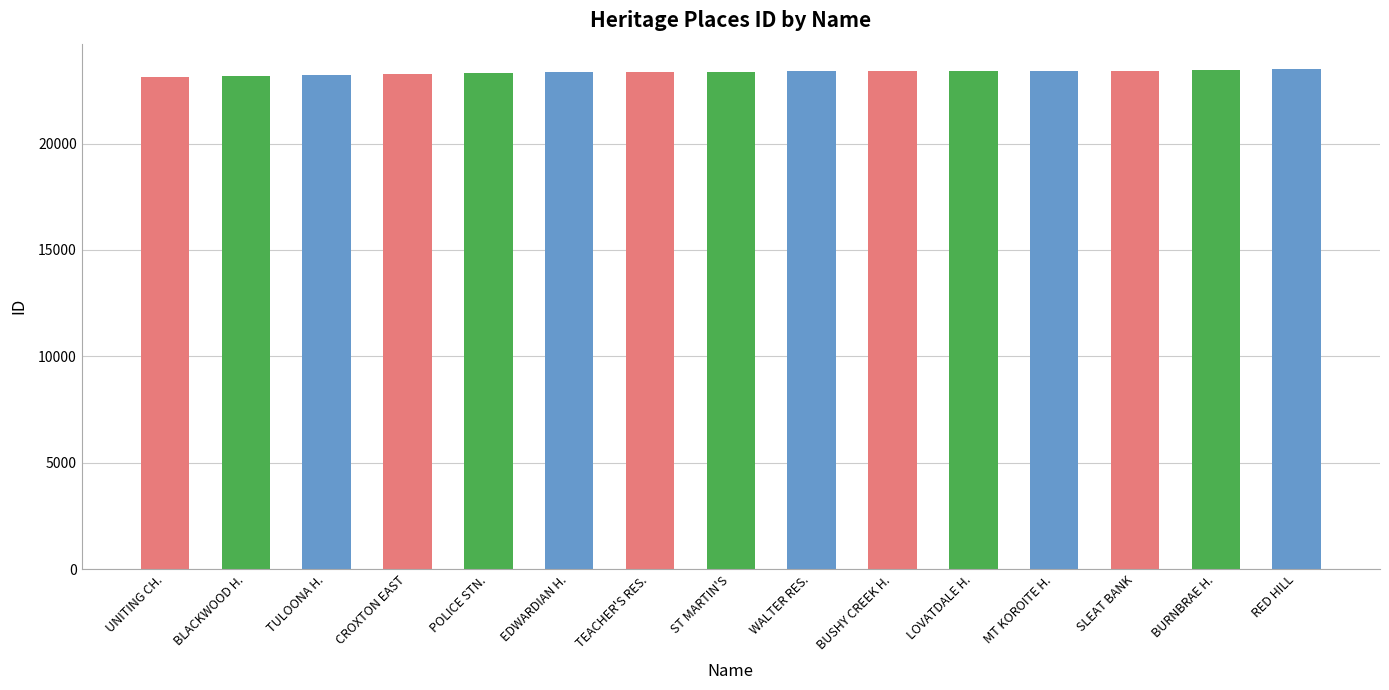

What is the label of the 4th bar from the right?

MT KOROITE H.